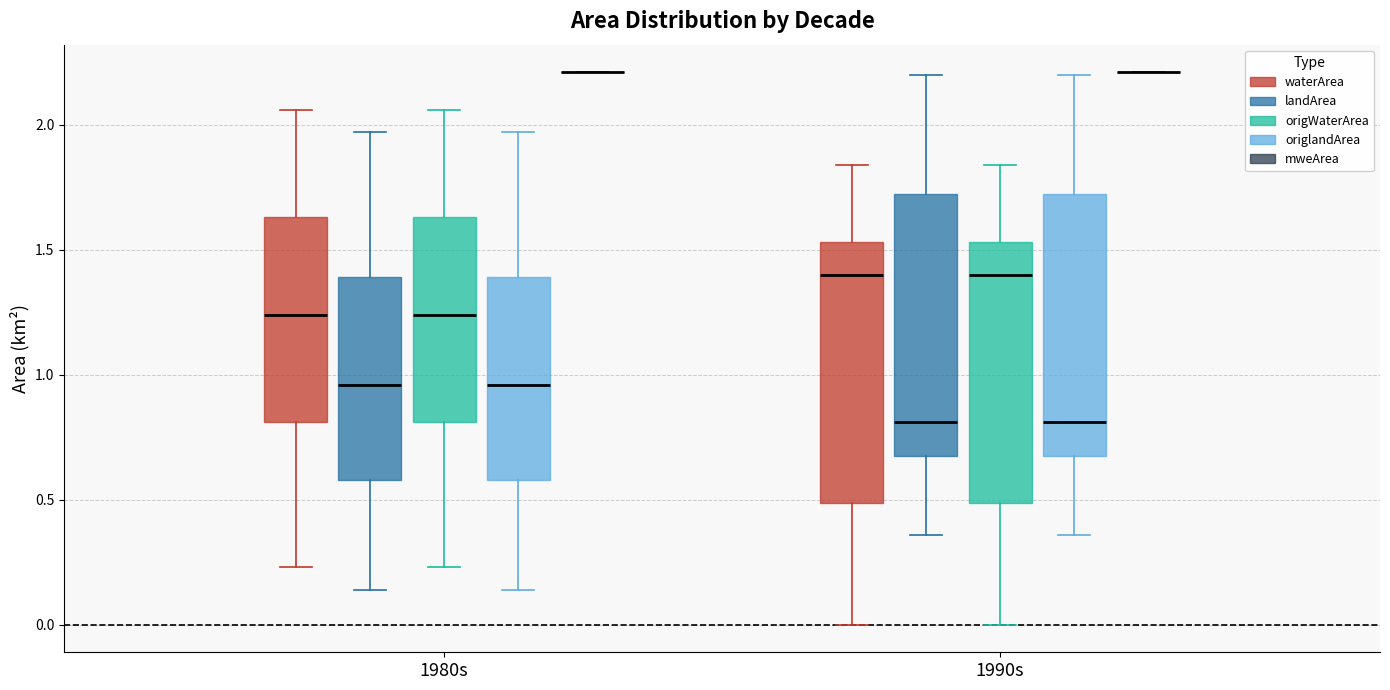

Reading left to right, read every box against the y-axis: the position of its median line, the range the box covers, and the ends of its whiskers. The values are not printed on the chart, so give them approximately, as read against the axis.

1980s (waterArea): median 1.25, box 0.80 to 1.65, whiskers 0.25 to 2.05
1980s (landArea): median 0.95, box 0.60 to 1.40, whiskers 0.15 to 1.95
1980s (origWaterArea): median 1.25, box 0.80 to 1.65, whiskers 0.25 to 2.05
1980s (origlandArea): median 0.95, box 0.60 to 1.40, whiskers 0.15 to 1.95
1980s (mweArea): box collapsed to a line at 2.20, whiskers 2.20 to 2.20
1990s (waterArea): median 1.40, box 0.50 to 1.55, whiskers 0.00 to 1.85
1990s (landArea): median 0.80, box 0.70 to 1.75, whiskers 0.35 to 2.20
1990s (origWaterArea): median 1.40, box 0.50 to 1.55, whiskers 0.00 to 1.85
1990s (origlandArea): median 0.80, box 0.70 to 1.75, whiskers 0.35 to 2.20
1990s (mweArea): box collapsed to a line at 2.20, whiskers 2.20 to 2.20